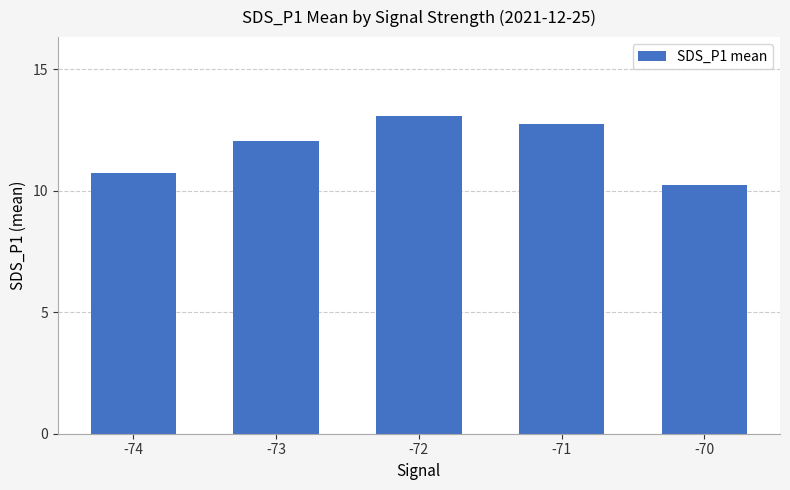

List the labels in order of value, largest first.

-72, -71, -73, -74, -70